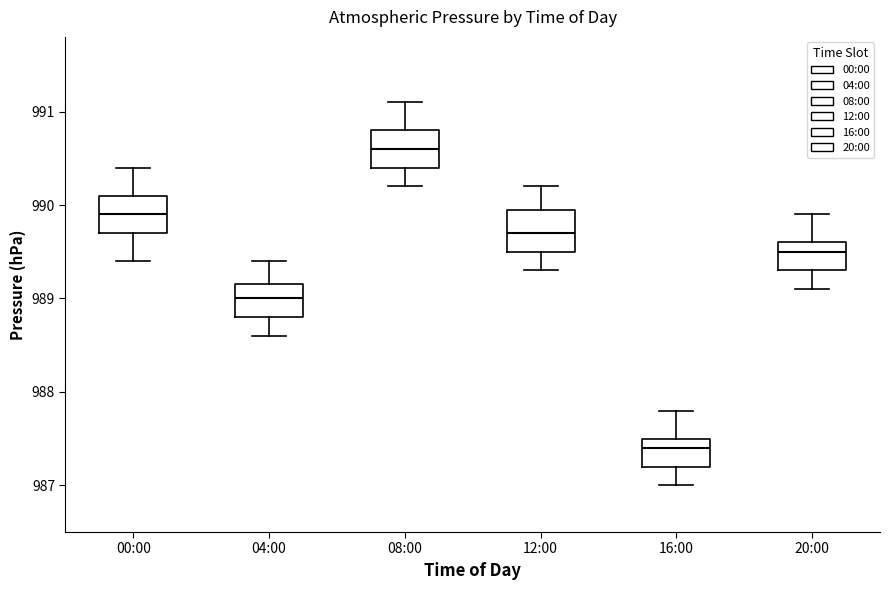

Where does the upper whisker of the box for 04:00 end on the y-axis? The values are not printed on the chart, so give them approximately, as read against the axis.

989.4